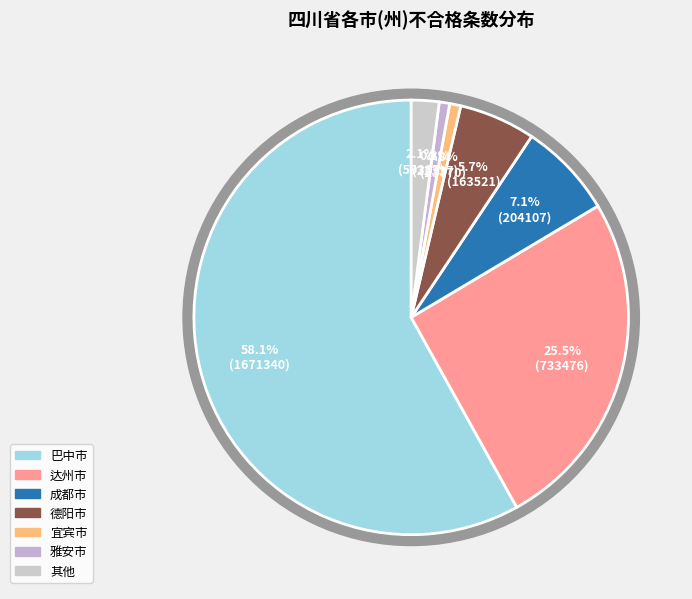

What percentage is NOT represented by 成都市?

92.9%